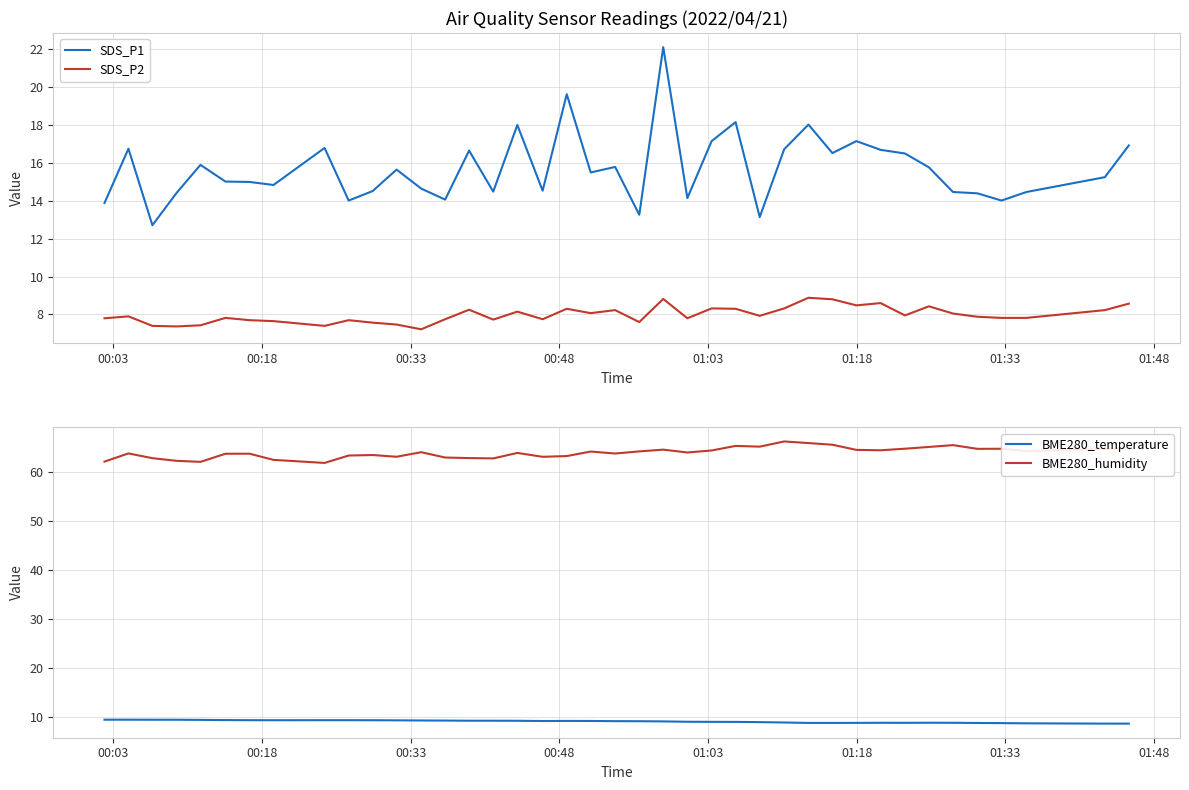

What is the lowest value of the SDS_P1 series?

12.7